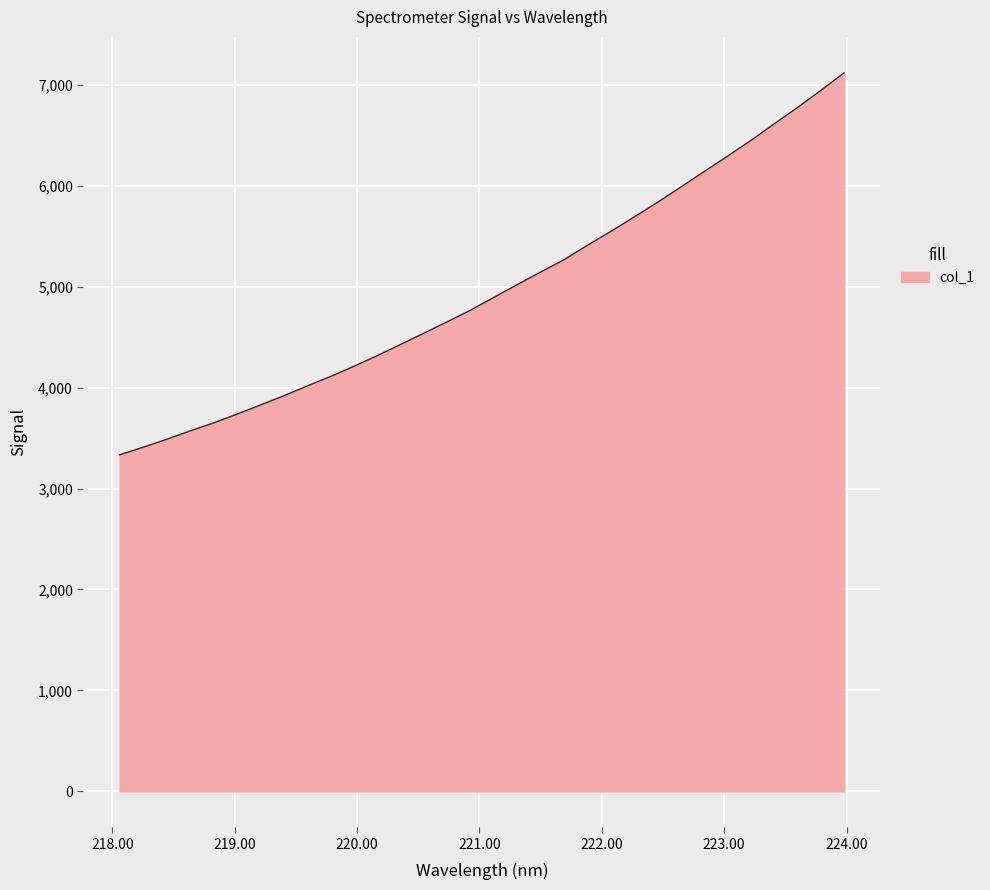

Does the chart display data point markers on the line(s)?

No